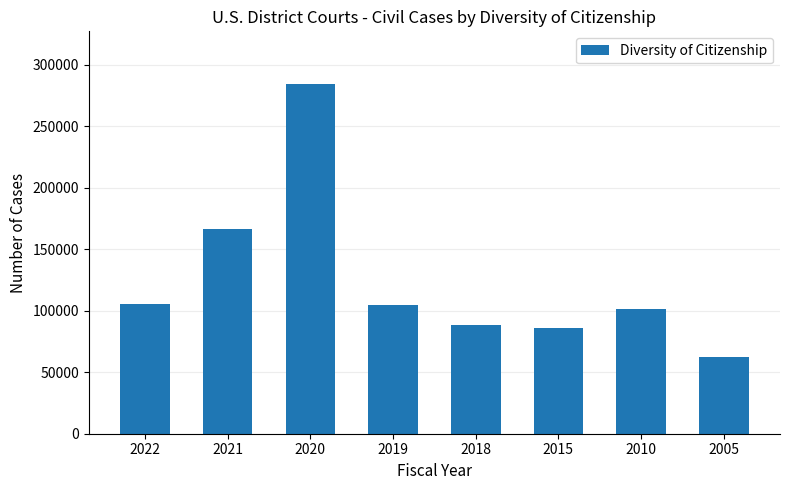

What is the ratio of the value at 2010 to the value at 2021?

0.6